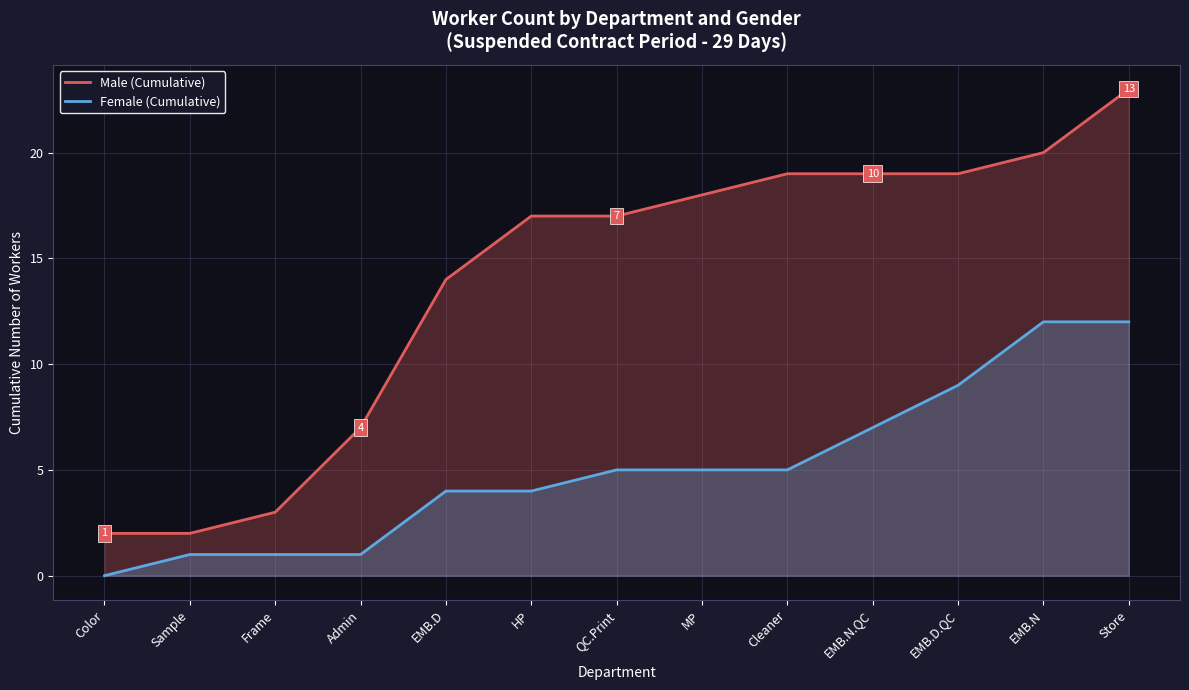

Count the number of categories in the chart.

13